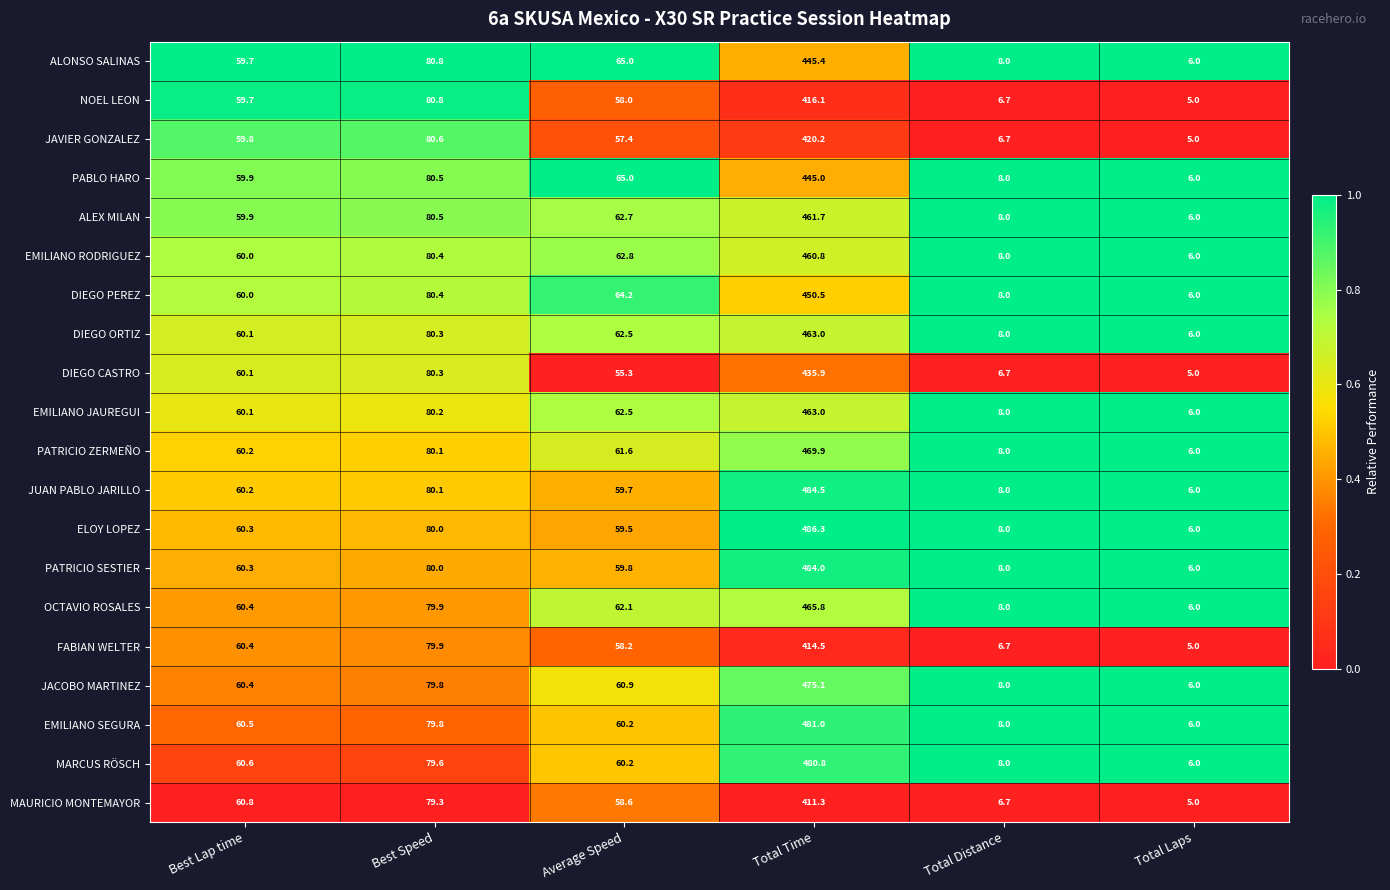

The DIEGO PEREZ series shows 64.2 at Average Speed. True or false?

True